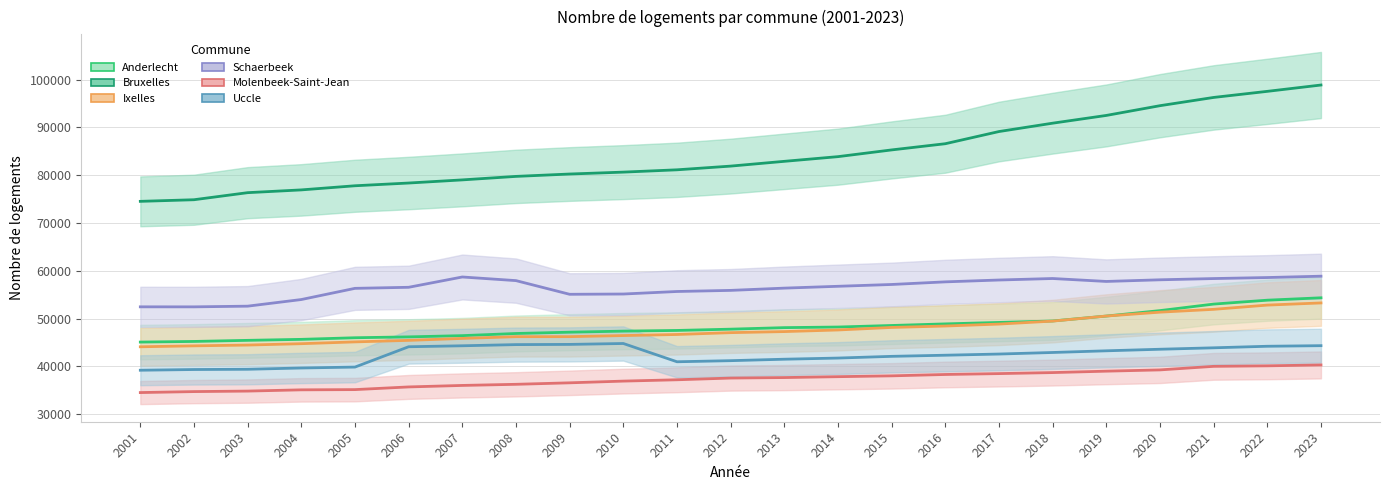

Rank the series at 2004 from highest to lowest value.

Bruxelles, Schaerbeek, Anderlecht, Ixelles, Uccle, Molenbeek-Saint-Jean